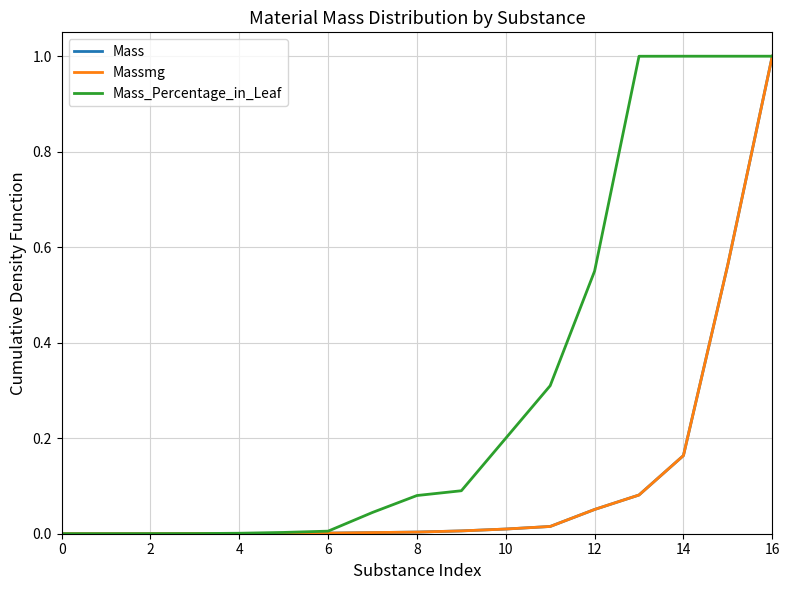

Which series has the largest total across all categories?

Mass_Percentage_in_Leaf